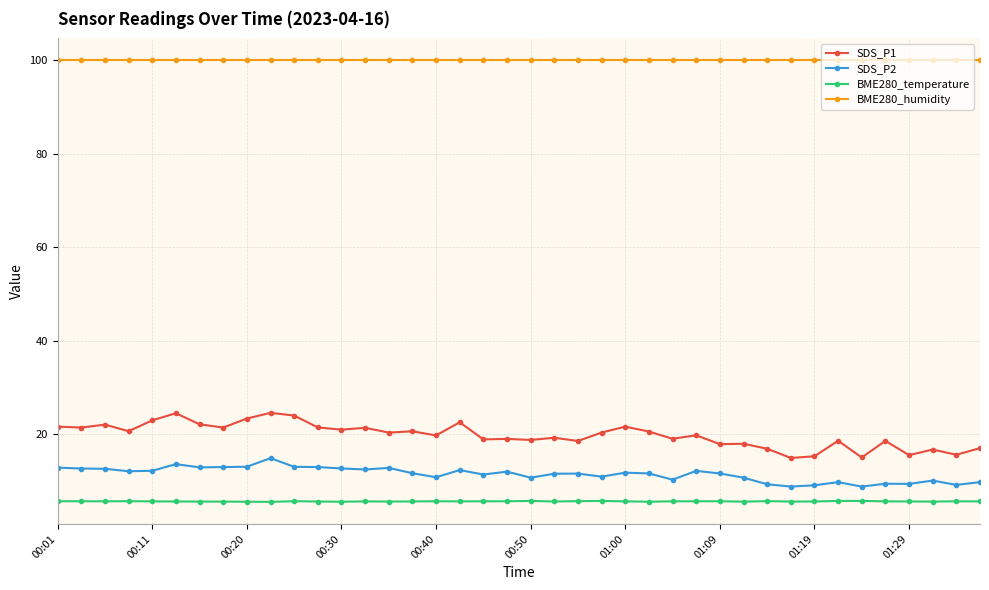

How many series are shown in this chart?

4